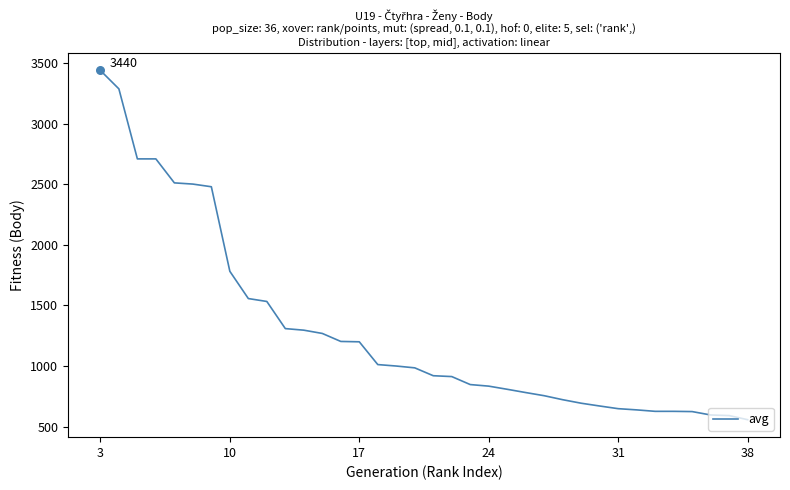

What is the minimum value shown in the chart?

557